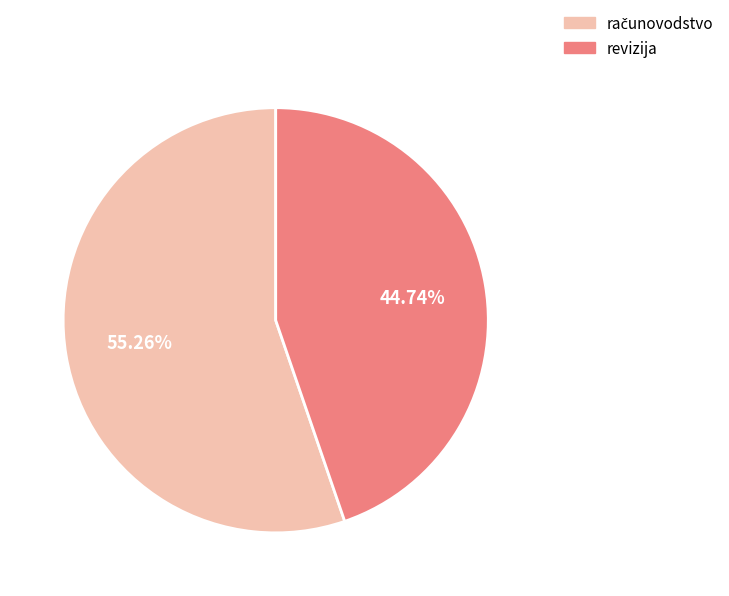

Which slice is the smallest?

revizija